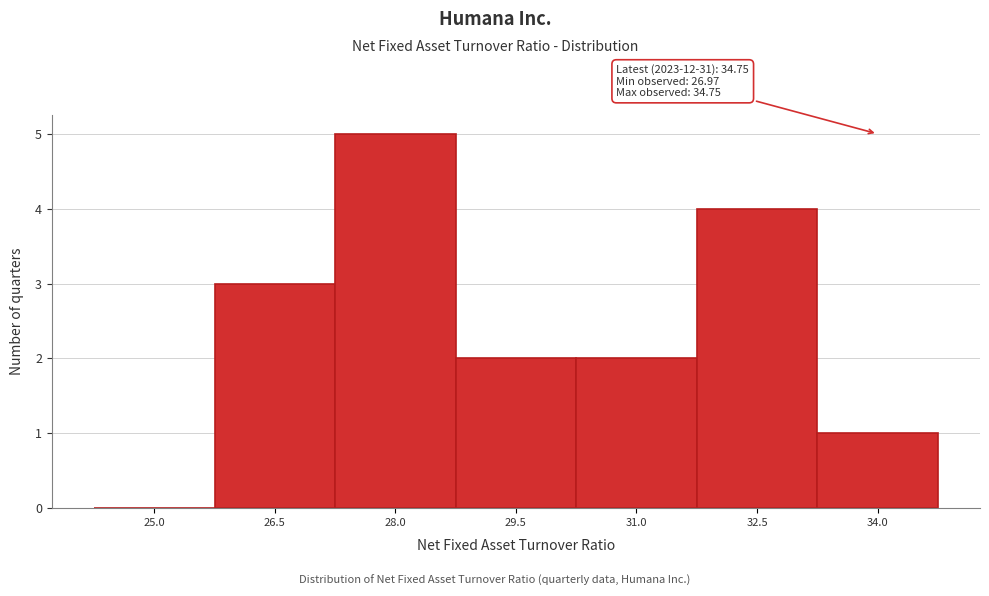

Reading left to right, what are all the values shown in this chart?

25.0=0	26.5=3	28.0=5	29.5=2	31.0=2	32.5=4	34.0=1